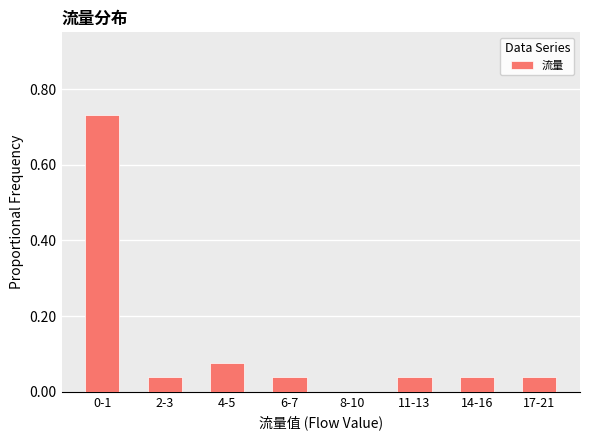

The value at 8-10 is -0.3. True or false?

False